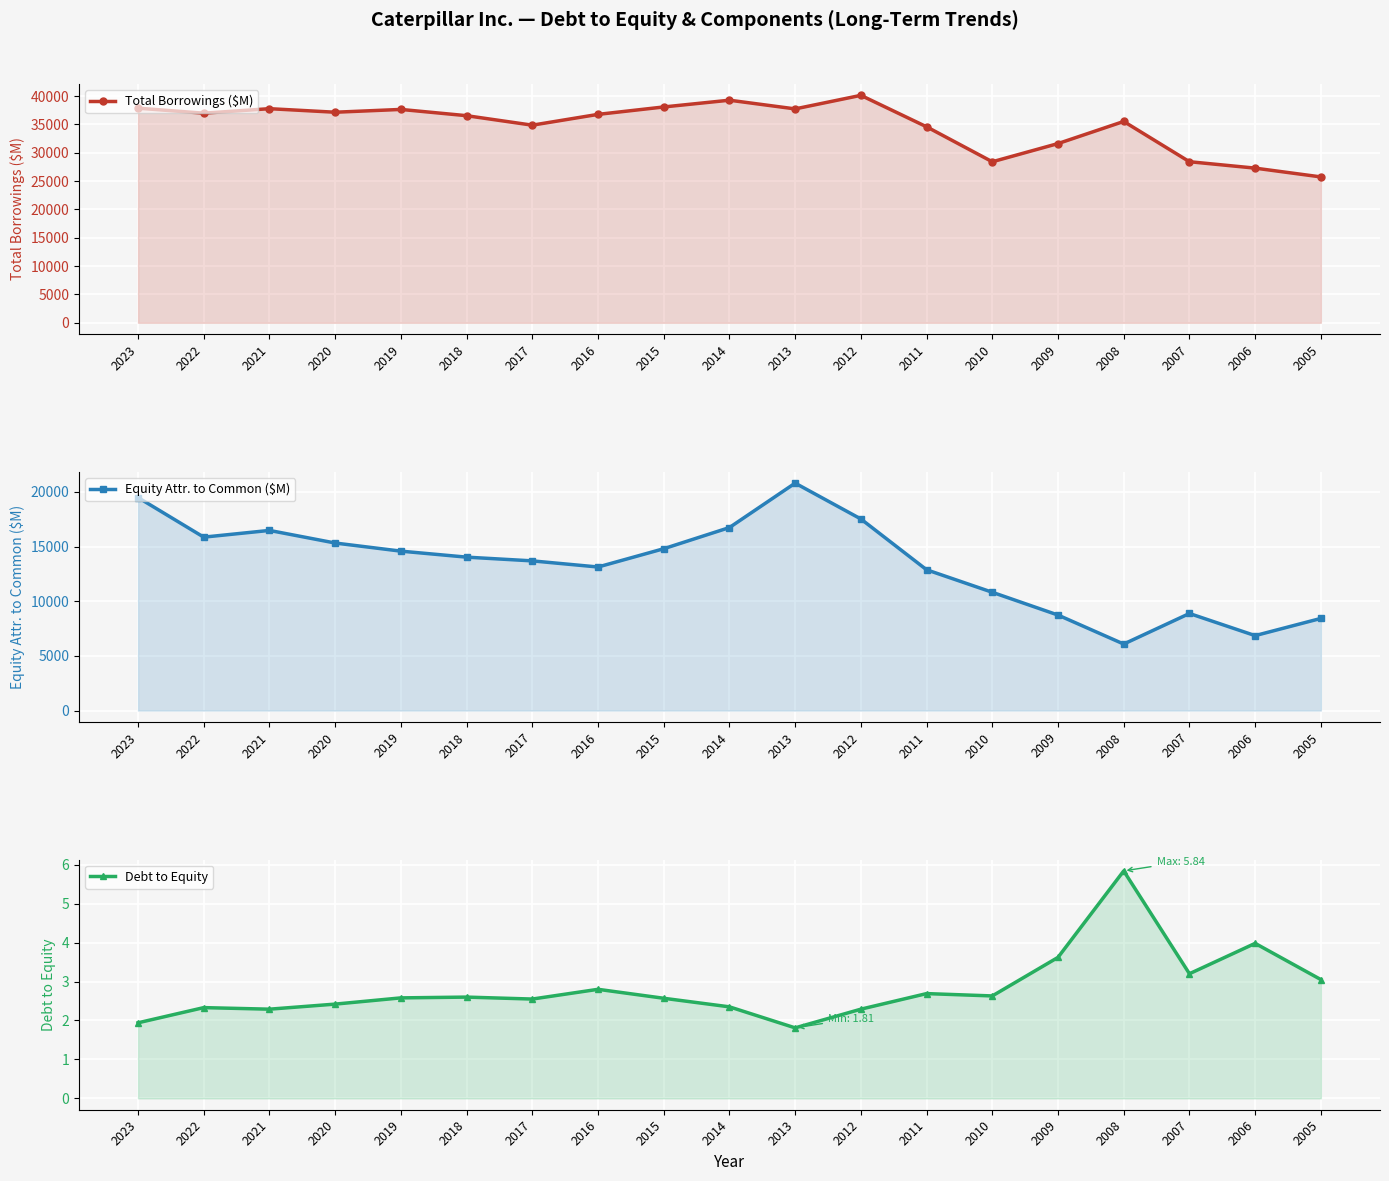

Reading left to right, list all the values displayed in this chart.

Total Borrowings ($M): 2023=37878.0	2022=36993.0	2021=37789.0	2020=37163.0	2019=37657.0	2018=36553.0	2017=34878.0	2016=36783.0	2015=38093.0	2014=39285.0	2013=37750.0	2012=40143.0	2011=34592.0	2010=28418.0	2009=31631.0	2008=35535.0	2007=28429.0	2006=27296.0	2005=25745.0
Equity Attr. to Common ($M): 2023=19494.0	2022=15869.0	2021=16484.0	2020=15331.0	2019=14588.0	2018=14039.0	2017=13697.0	2016=13137.0	2015=14809.0	2014=16746.0	2013=20811.0	2012=17532.0	2011=12883.0	2010=10824.0	2009=8740.0	2008=6087.0	2007=8883.0	2006=6859.0	2005=8432.0
Debt to Equity: 2023=1.9	2022=2.3	2021=2.3	2020=2.4	2019=2.6	2018=2.6	2017=2.5	2016=2.8	2015=2.6	2014=2.4	2013=1.8	2012=2.3	2011=2.7	2010=2.6	2009=3.6	2008=5.8	2007=3.2	2006=4.0	2005=3.0